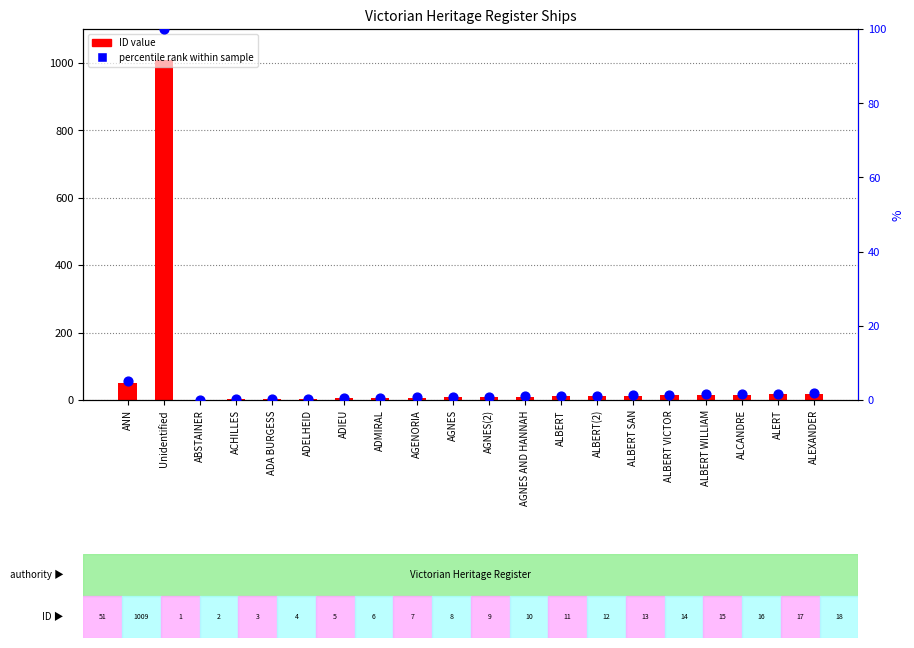

Which series has the widest spread of Y values?

ID value